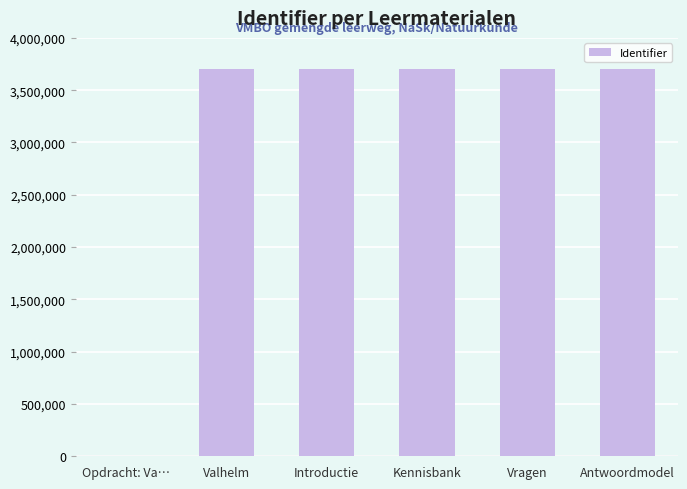

Are the bars horizontal?

No